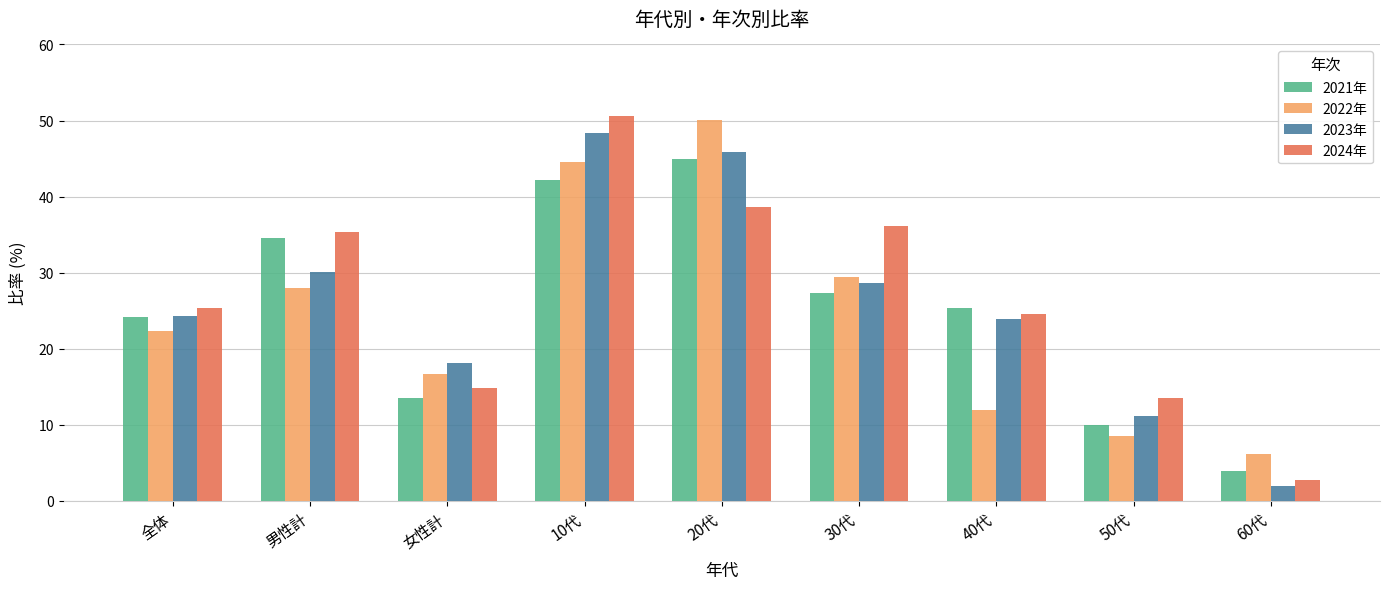

At which category is the sum across all series the highest?

10代